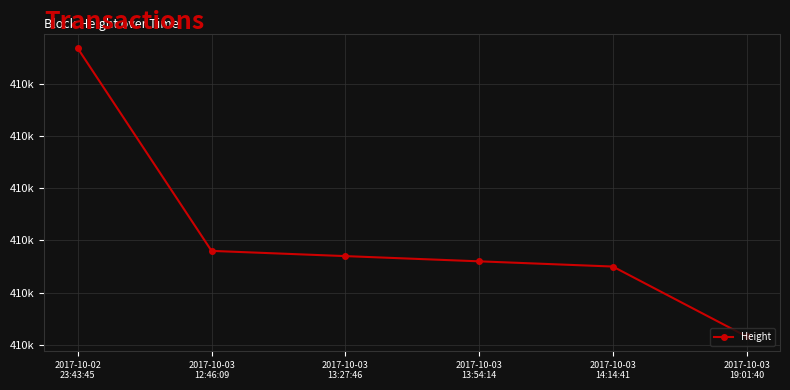

Does the chart have visible grid lines?

Yes